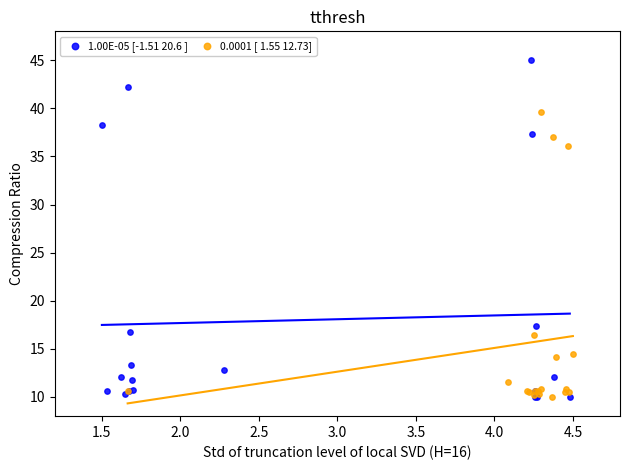

Which series has the widest spread of Y values?

1.00E-05 [-1.51 20.6 ]